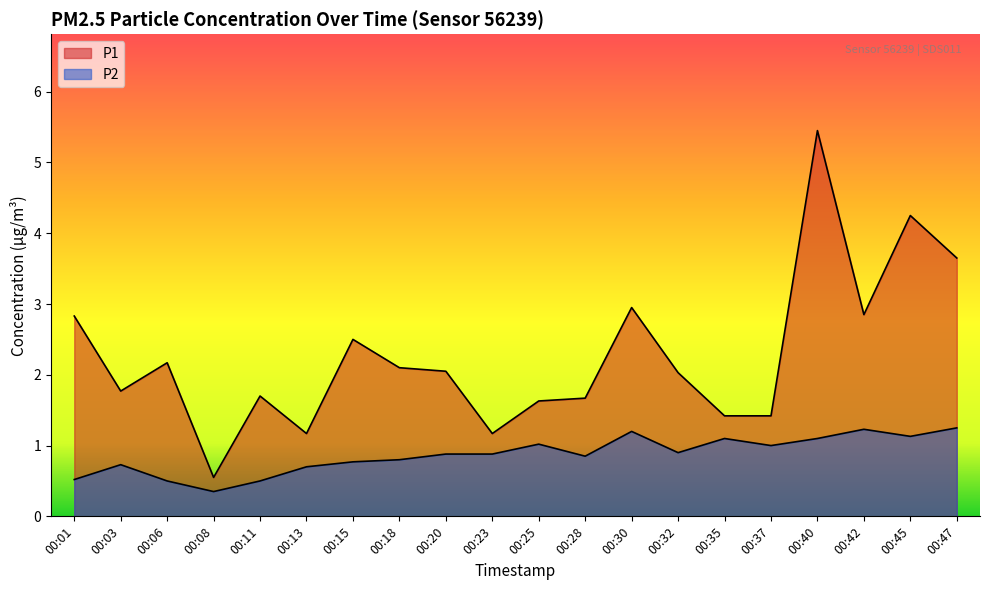

In P2, how many points are lower than both neighbors (excluding endpoints)?

5